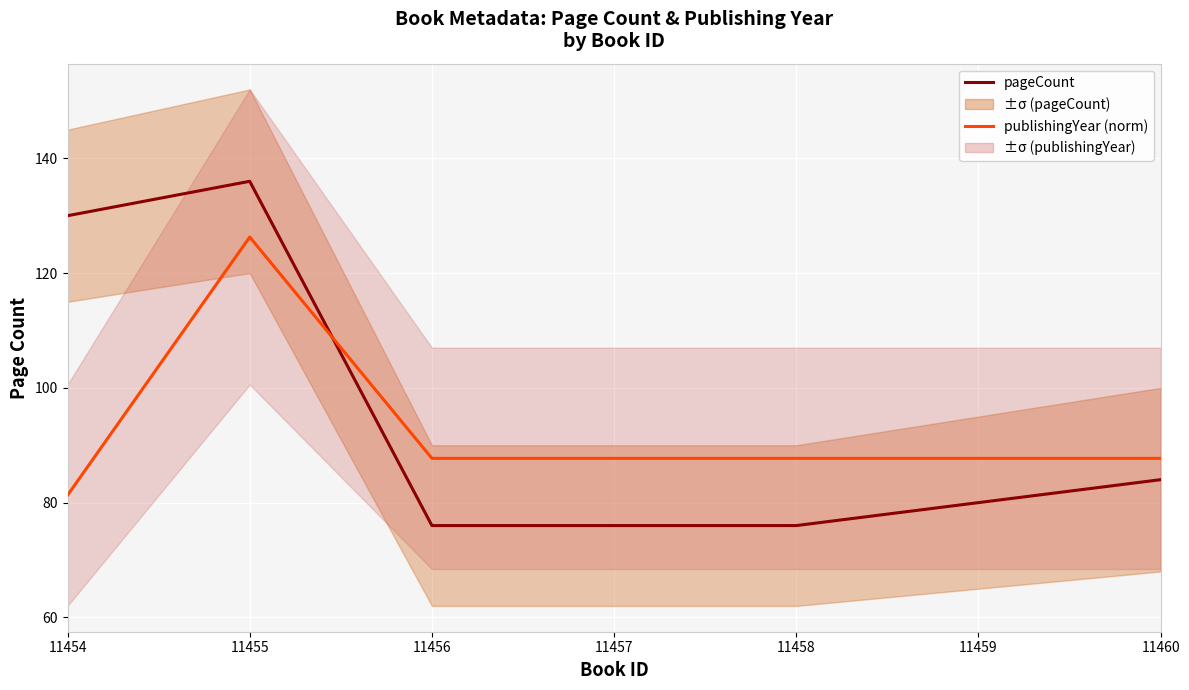

Is the value of publishingYear (norm) at 11458 greater than the value of pageCount at 11459?

Yes